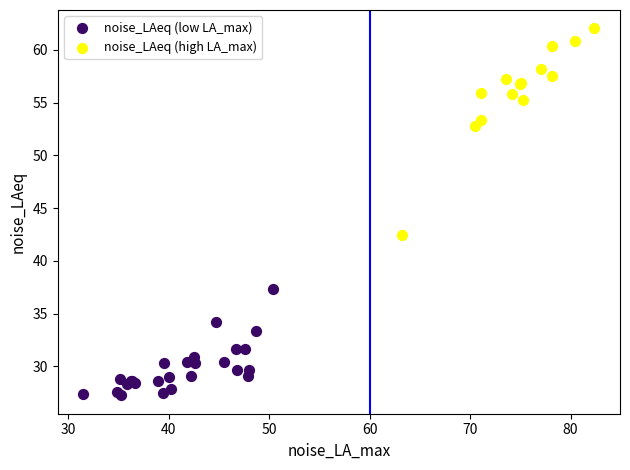

Which series contains the lowest Y value?

noise_LAeq (low LA_max)